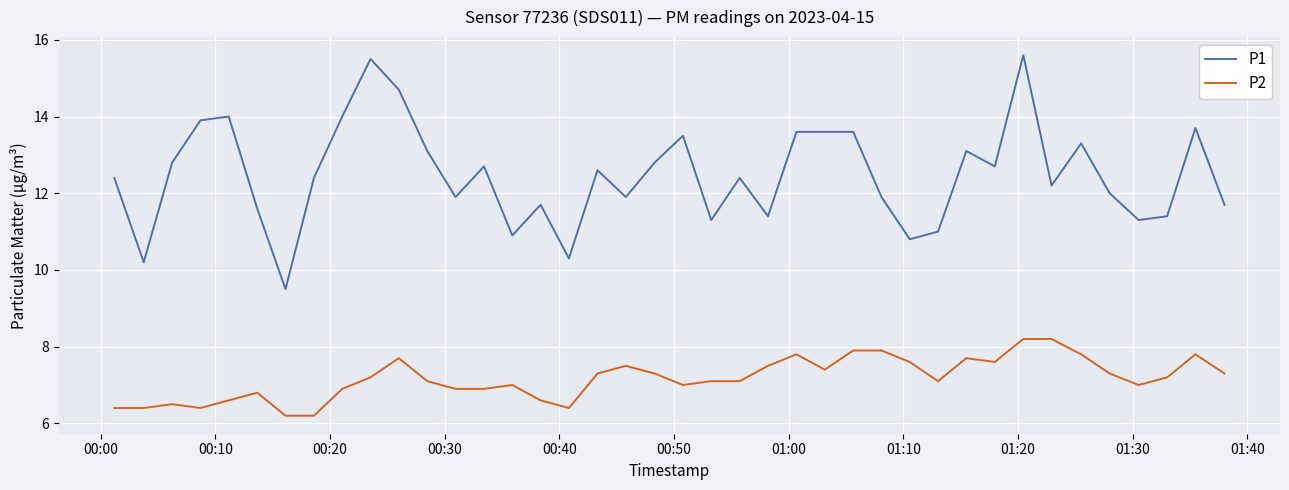

What is the minimum value for P2?

6.2